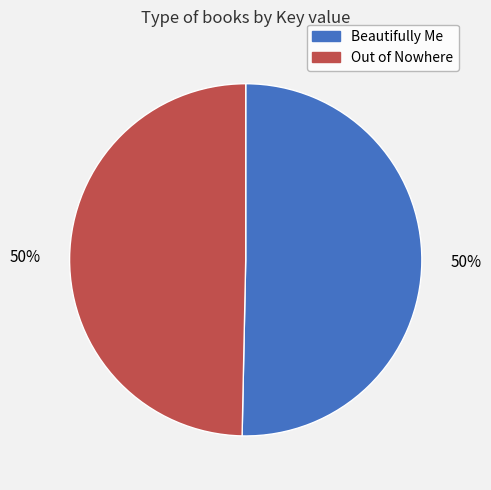

To the nearest percent, what is the combined percentage of Out of Nowhere and Beautifully Me?

100%